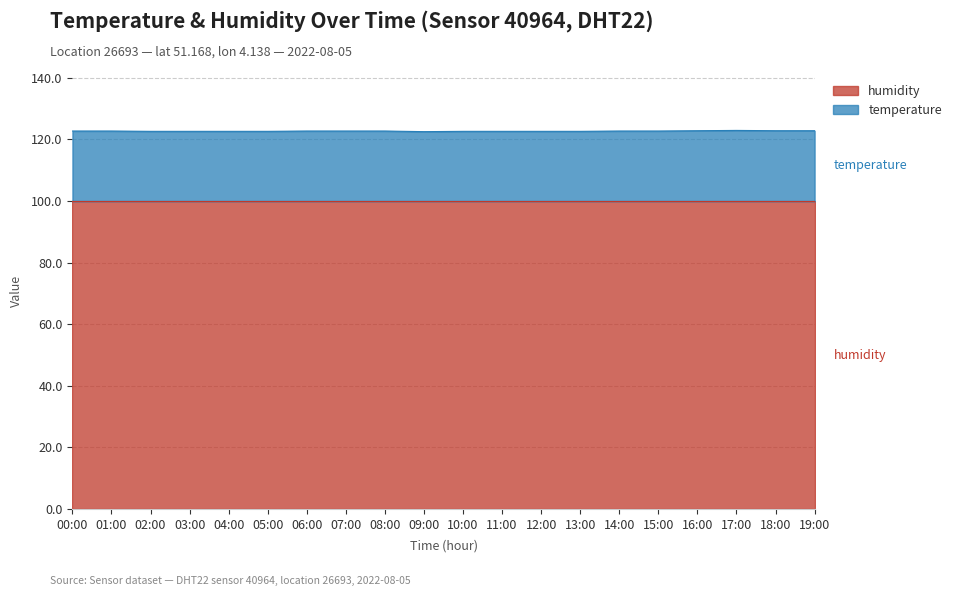

What is the total value across all series at 13:00?

122.6